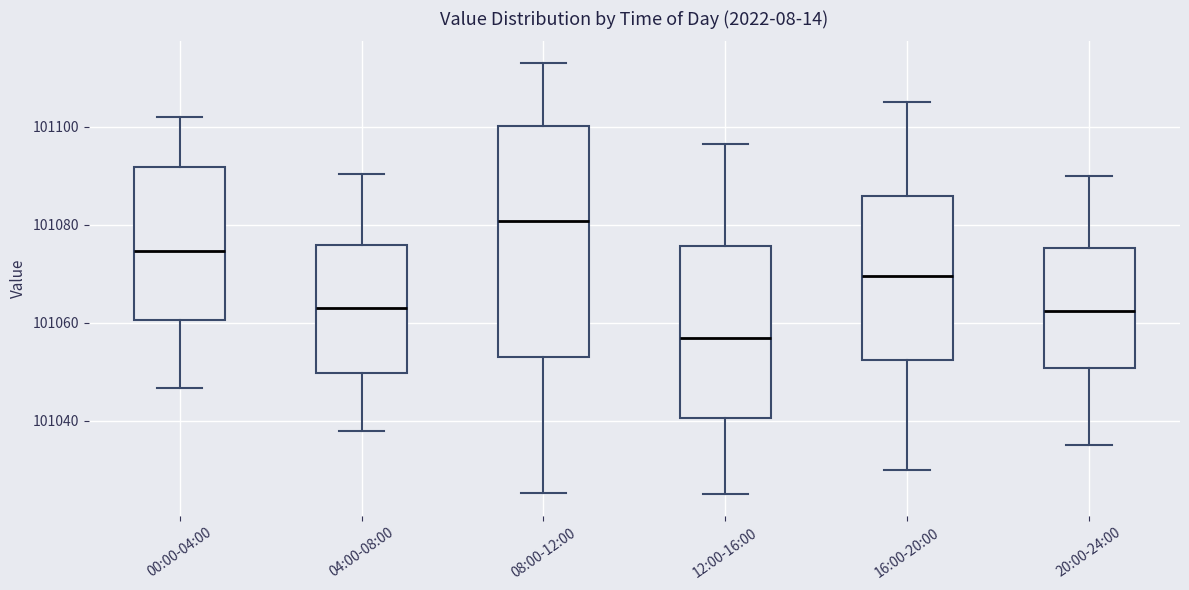

Comparing the boxes themselves (not the whiskers), which one is the tallest?

08:00-12:00